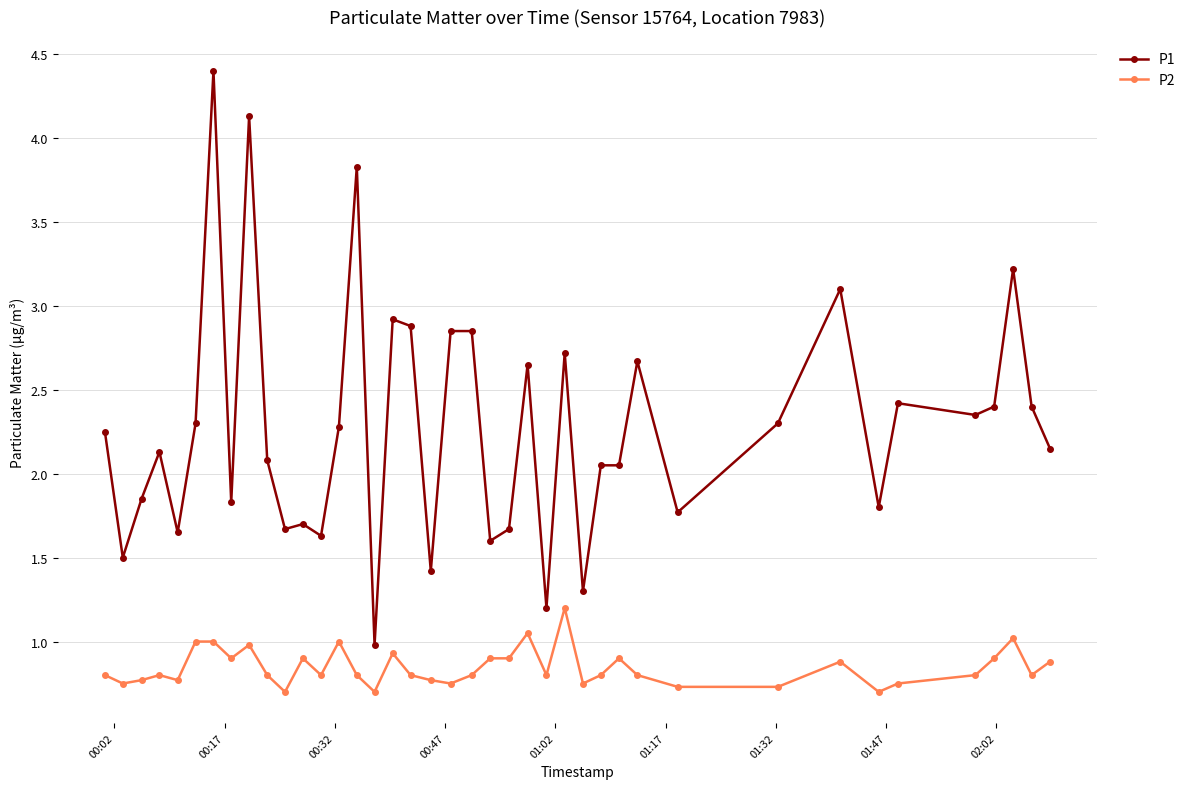

What is the highest value of the P1 series?

4.4